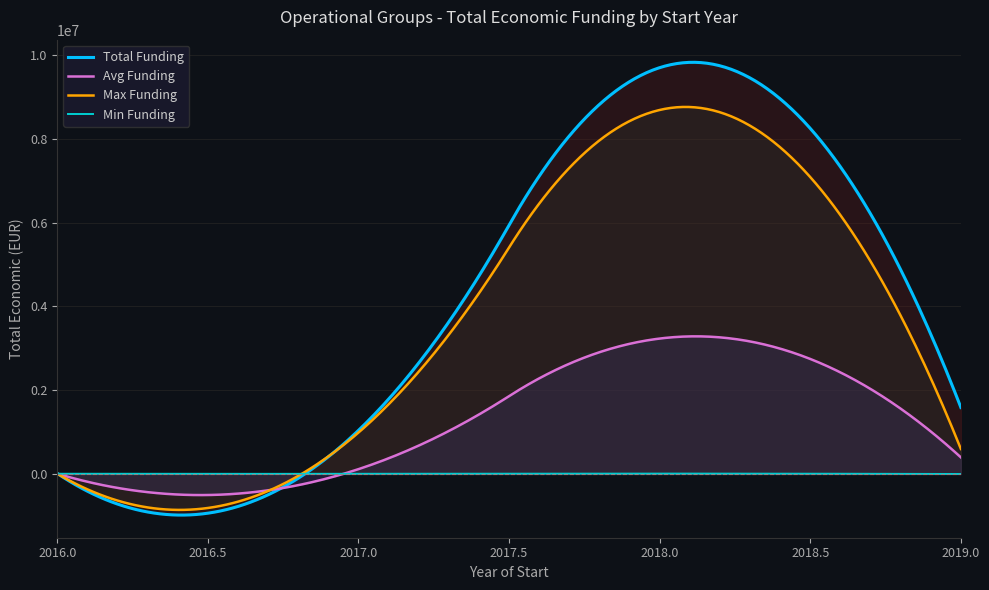

What is the maximum value for Avg Funding?

3284828.1